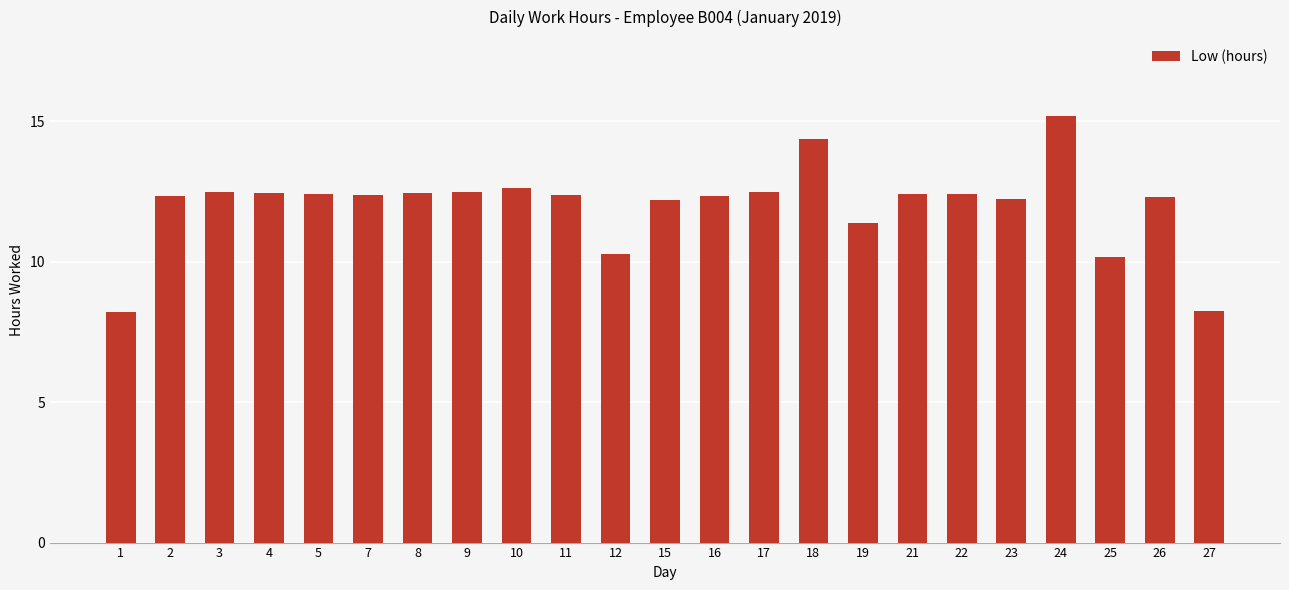

The chart shows a value of 8.2 at 27. True or false?

True